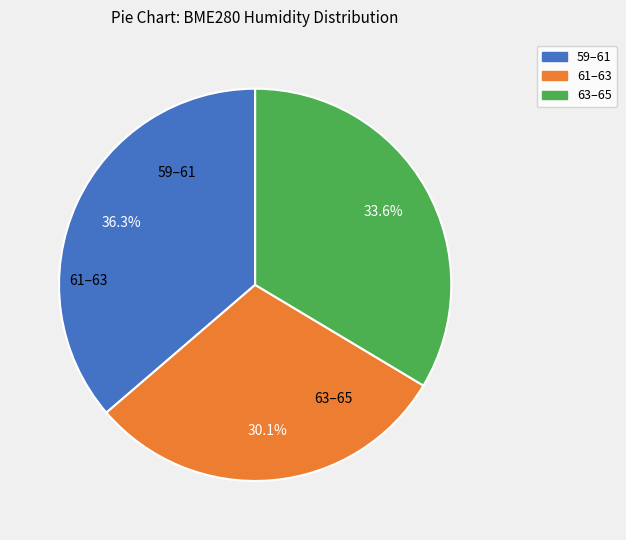

Is there a majority slice in this chart?

No